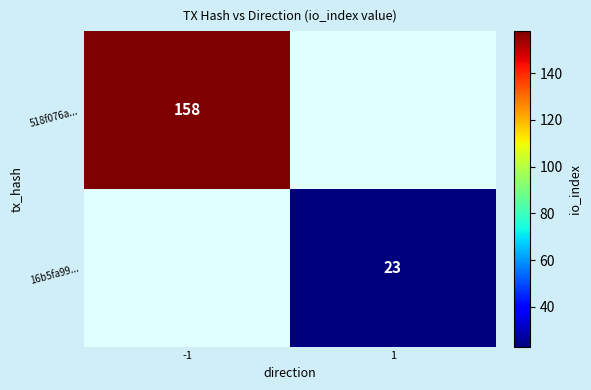

What is the maximum value shown in the chart?

158